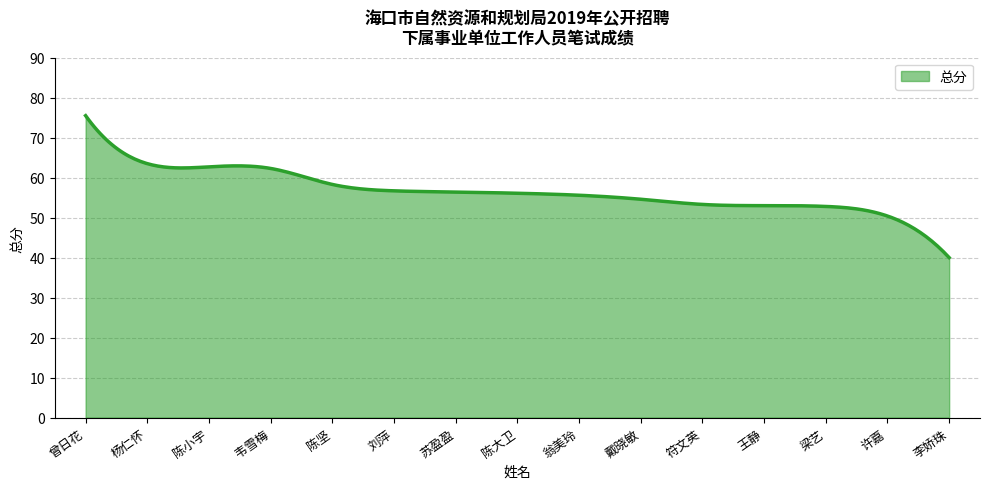

What is the greatest value displayed?

75.5